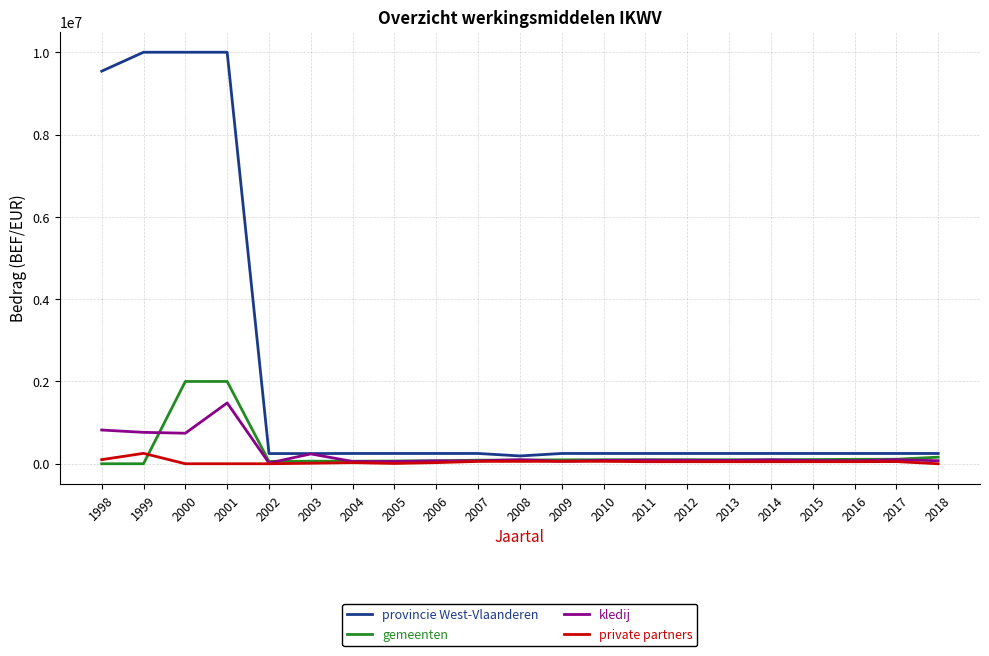

Which series has the widest spread of values?

provincie West-Vlaanderen